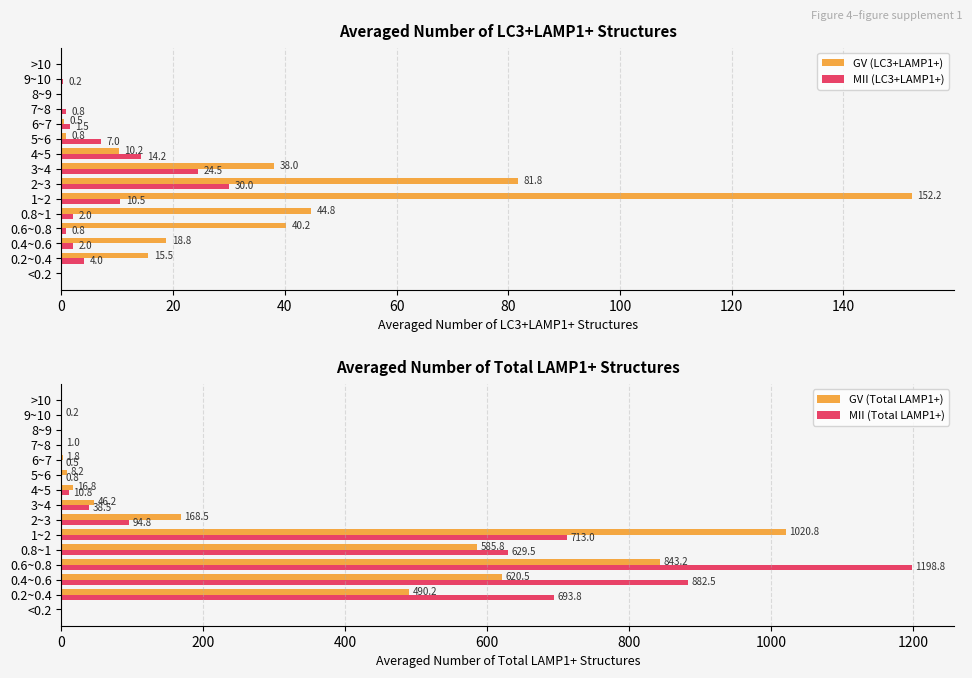

The GV (LC3+LAMP1+) series shows 0.8 at 5~6. True or false?

True